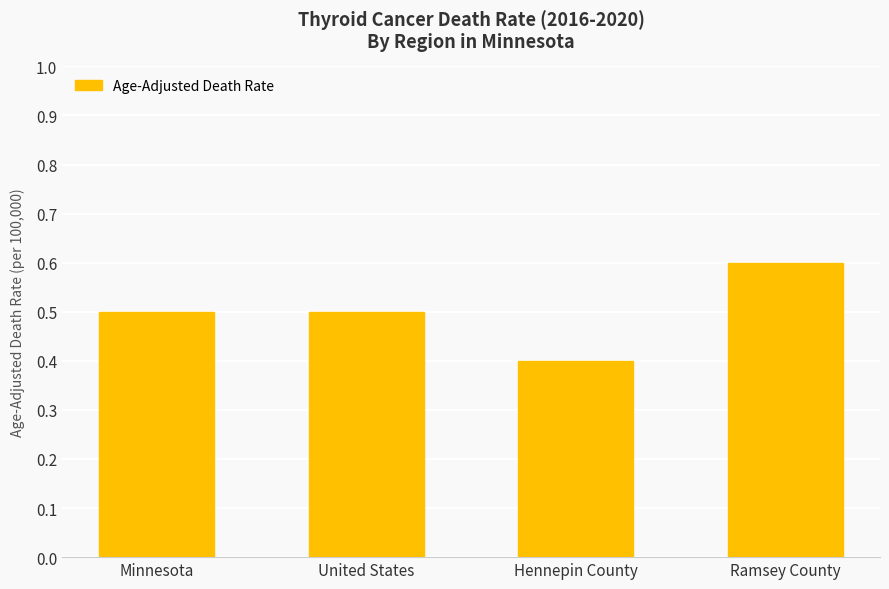

What is the average value?

0.5